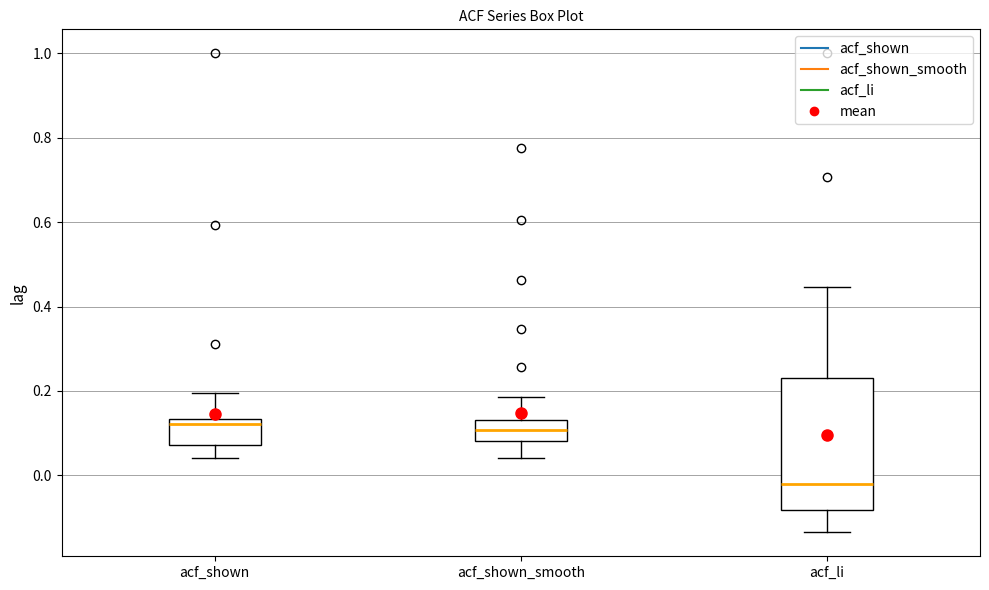

Comparing the boxes themselves (not the whiskers), which one is the tallest?

acf_li